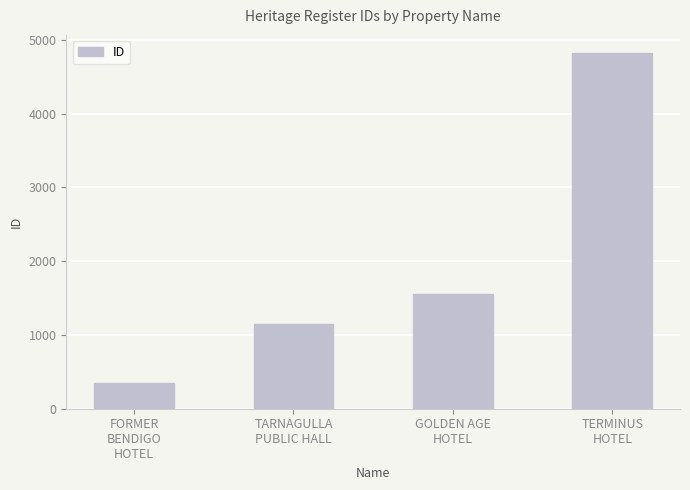

At which label is the value closest to 2586?

GOLDEN AGE
HOTEL